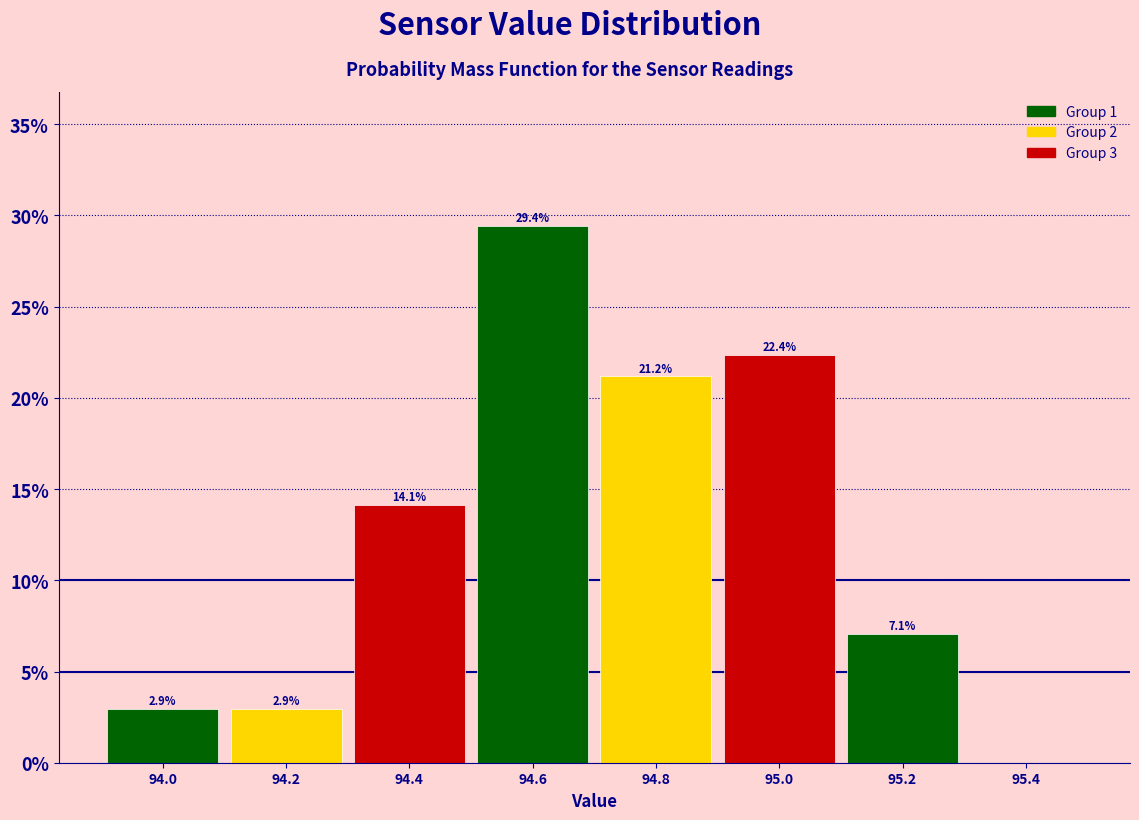

Which range on the x-axis has the tallest bar?

94.5 to 94.7